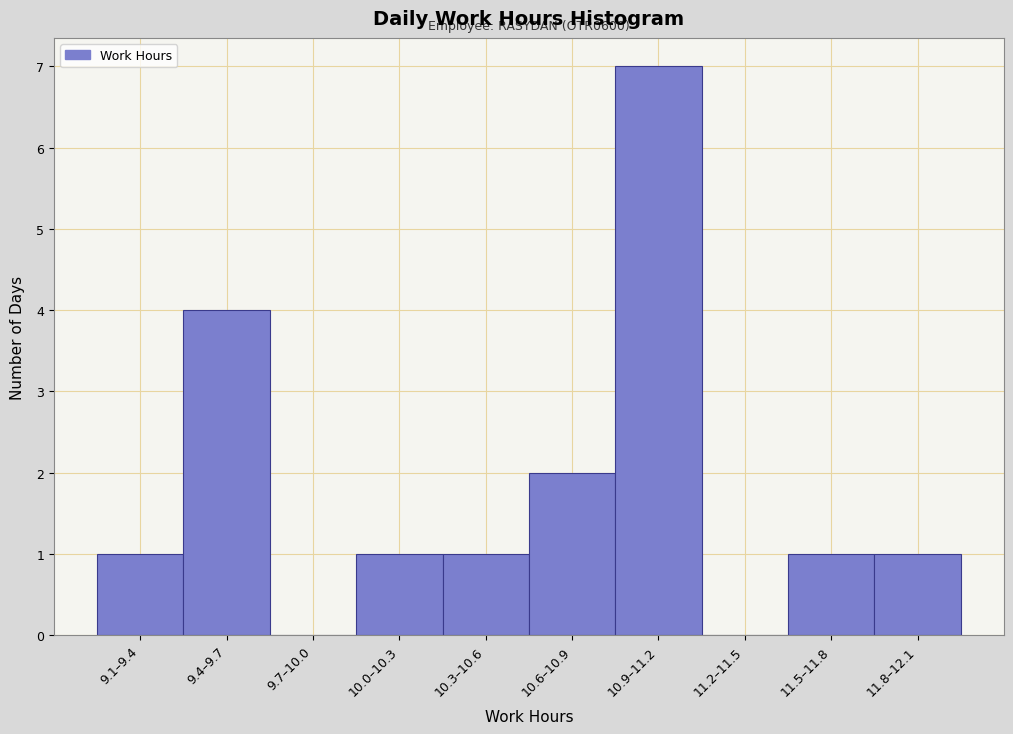

Reading right to left, transcribe all the data shown in this chart.

11.8–12.1=1	11.5–11.8=1	11.2–11.5=0	10.9–11.2=7	10.6–10.9=2	10.3–10.6=1	10.0–10.3=1	9.7–10.0=0	9.4–9.7=4	9.1–9.4=1